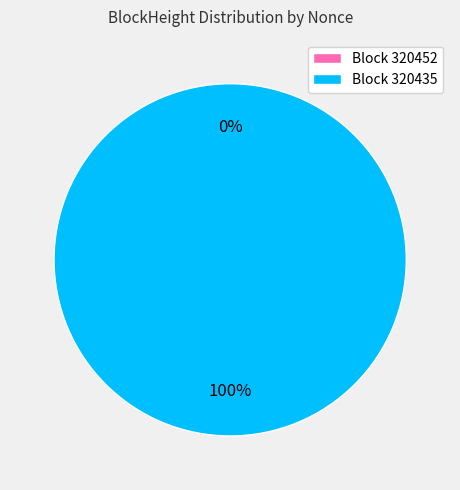

How many segments does this pie chart have?

2